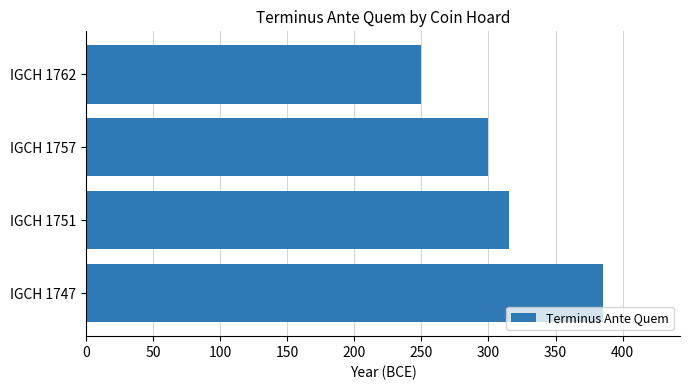

Are the bars horizontal?

Yes